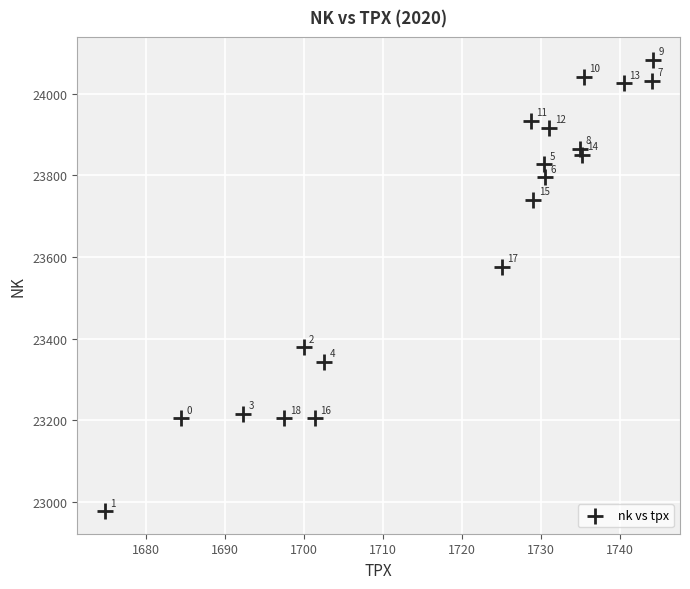

What Y value in the scatter plot is closest to 23530?

23575.7